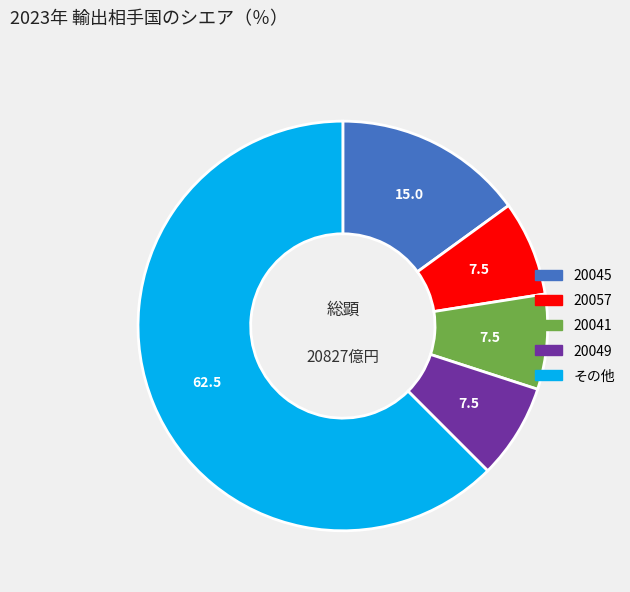

How many slices are in this pie chart?

5